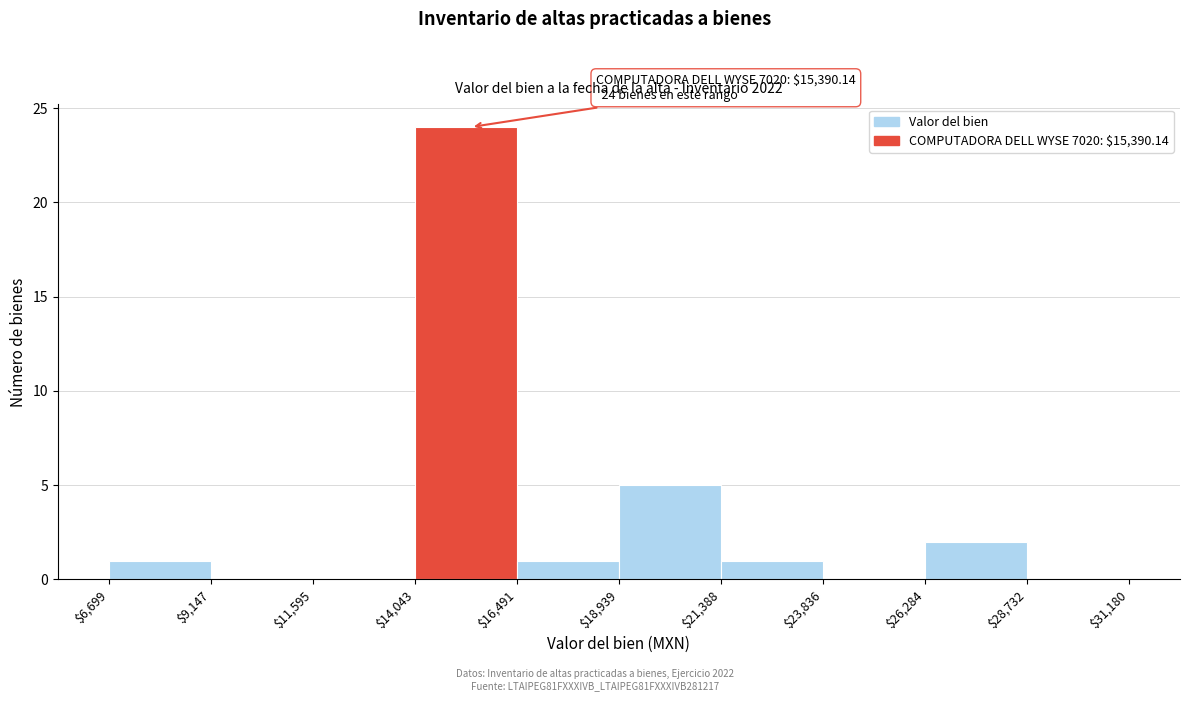

Which range on the x-axis has the tallest bar?

$14,043 to $16,491